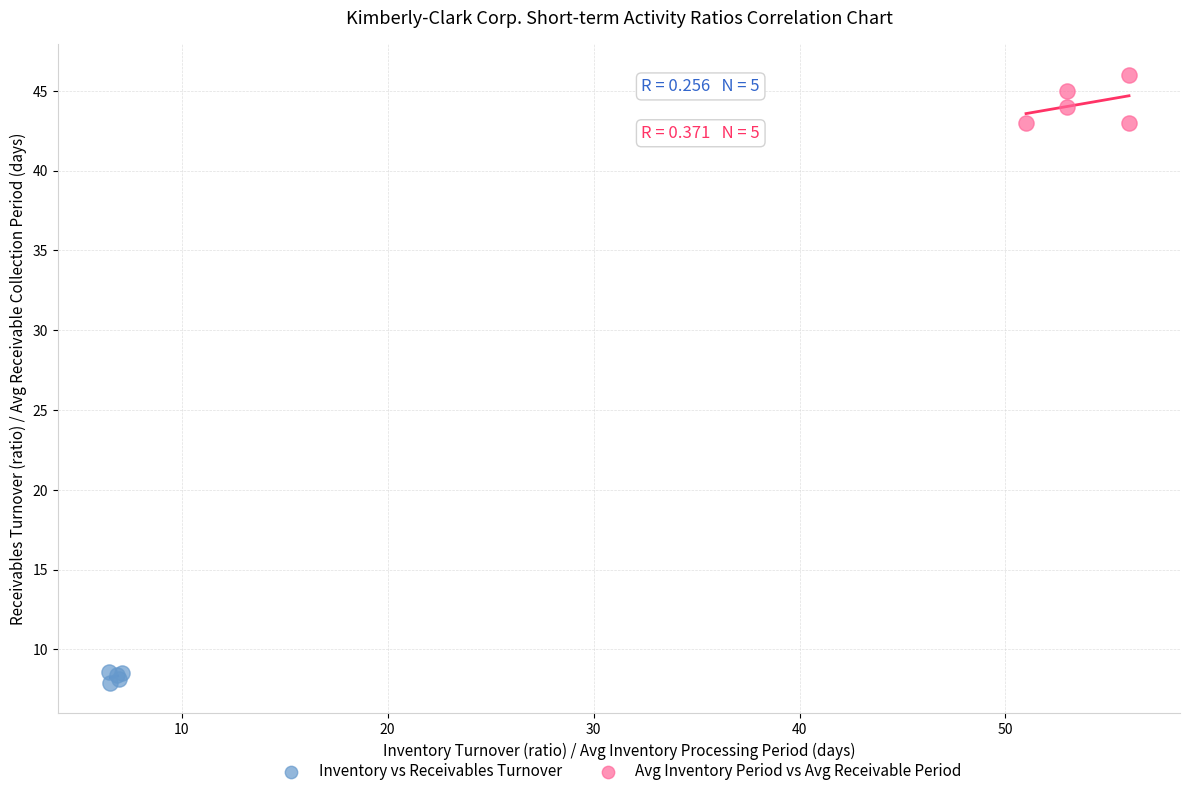

Which series contains the highest Y value?

Avg Inventory Period vs Avg Receivable Period